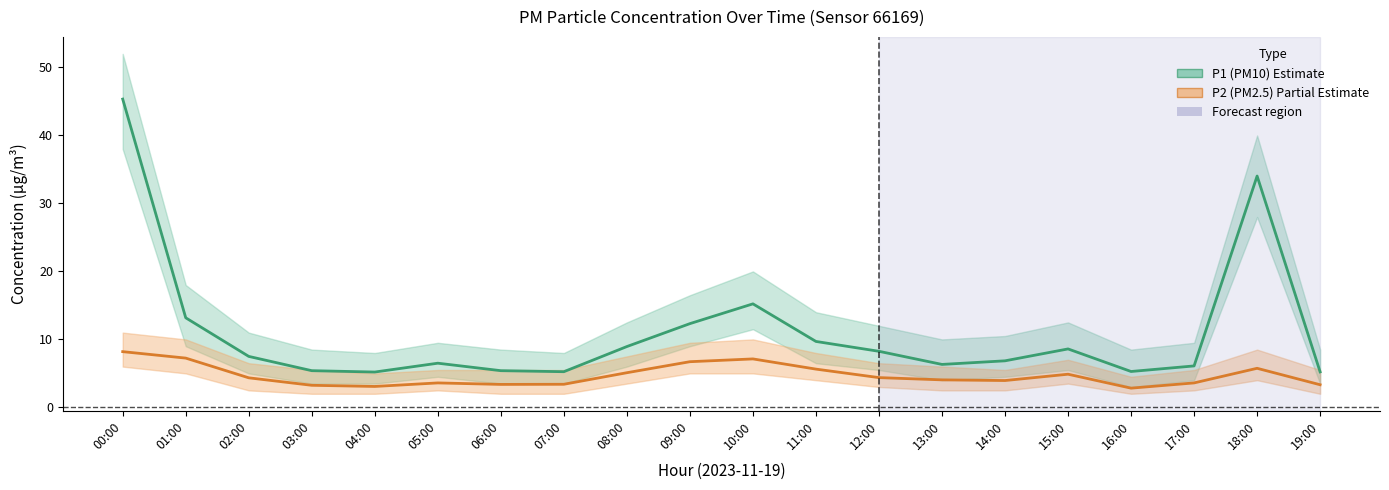

Reading left to right, transcribe all the data shown in this chart.

P1 (PM10): 45.4	13.2	7.5	5.4	5.2	6.5	5.4	5.2	8.9	12.3	15.2	9.7	8.2	6.3	6.8	8.6	5.3	6.1	34.0	5.2
P2 (PM2.5): 8.2	7.2	4.3	3.2	3.1	3.6	3.4	3.4	5.1	6.7	7.1	5.6	4.4	4.0	4.0	4.9	2.8	3.6	5.8	3.3